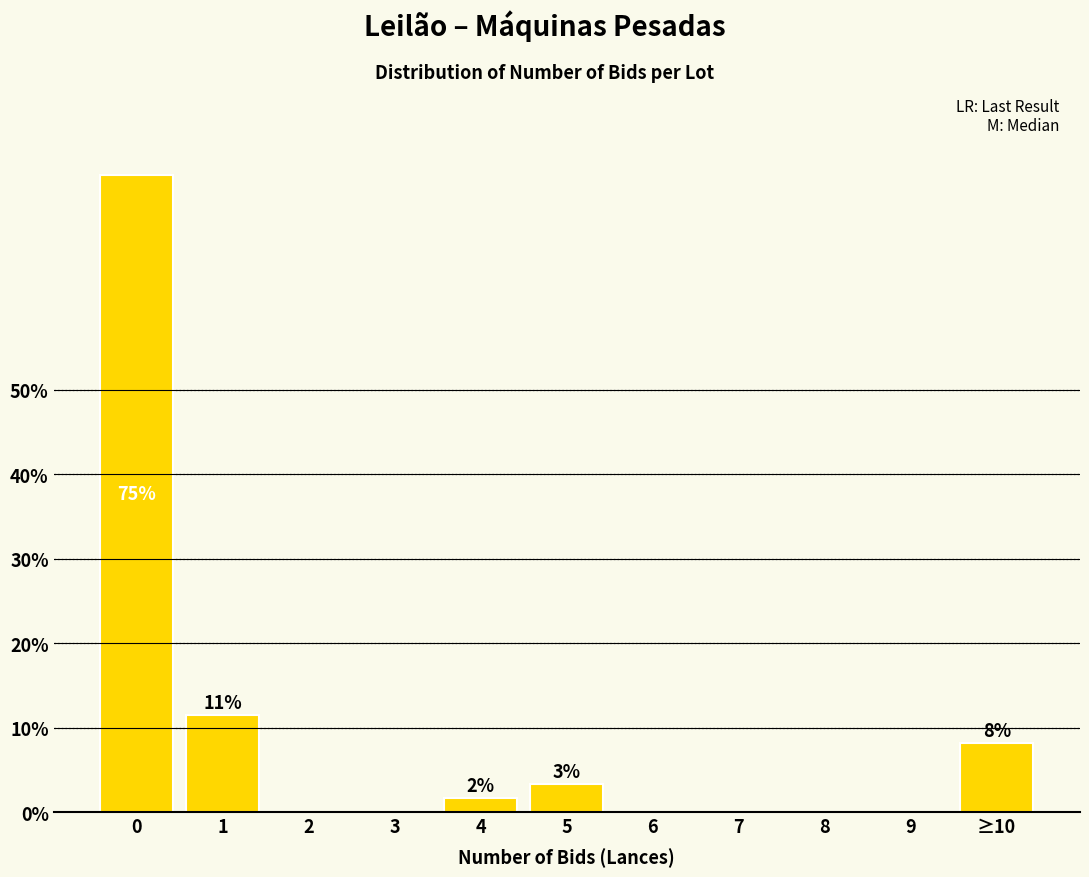

Reading left to right, list all the values displayed in this chart.

0=75.4	1=11.5	2=0.0	3=0.0	4=1.6	5=3.3	6=0.0	7=0.0	8=0.0	9=0.0	≥10=8.2